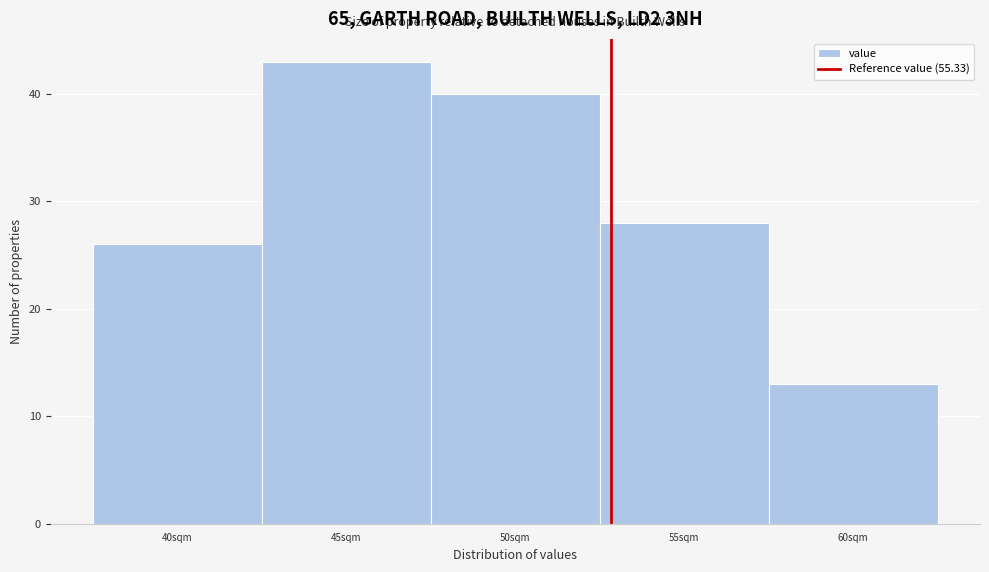

Reading right to left, list all the values displayed in this chart.

60sqm=13	55sqm=28	50sqm=40	45sqm=43	40sqm=26